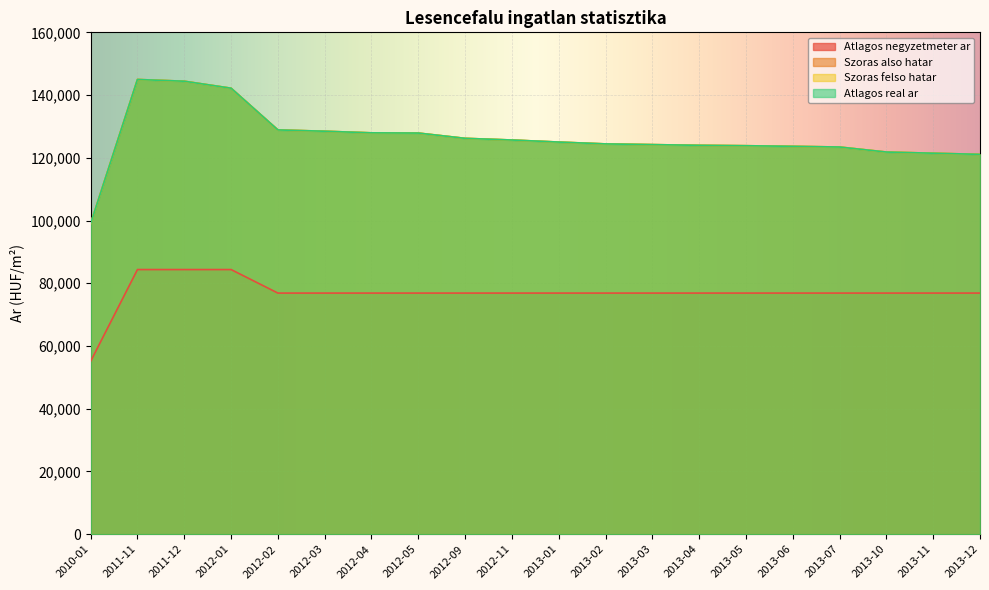

Does the chart display data point markers on the line(s)?

No